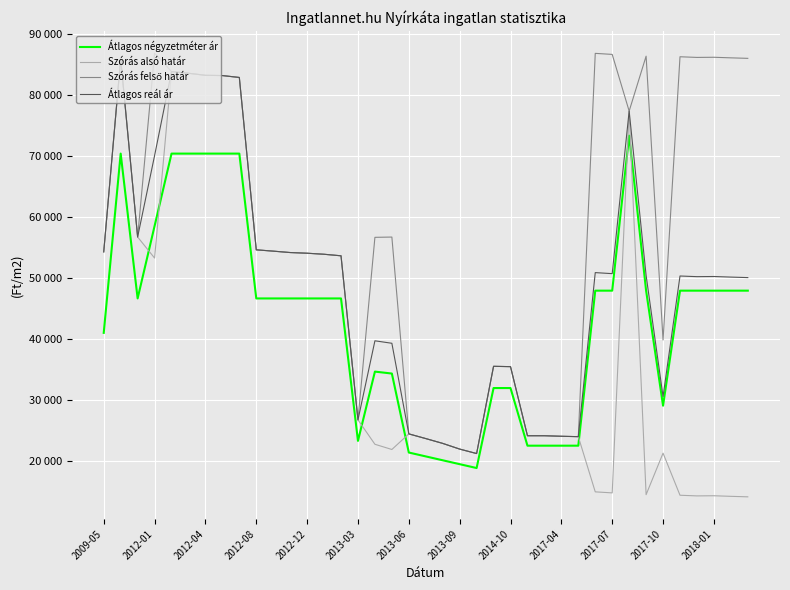

What is the value of the Átlagos négyzetméter ár point at the 24th from the left?

31990